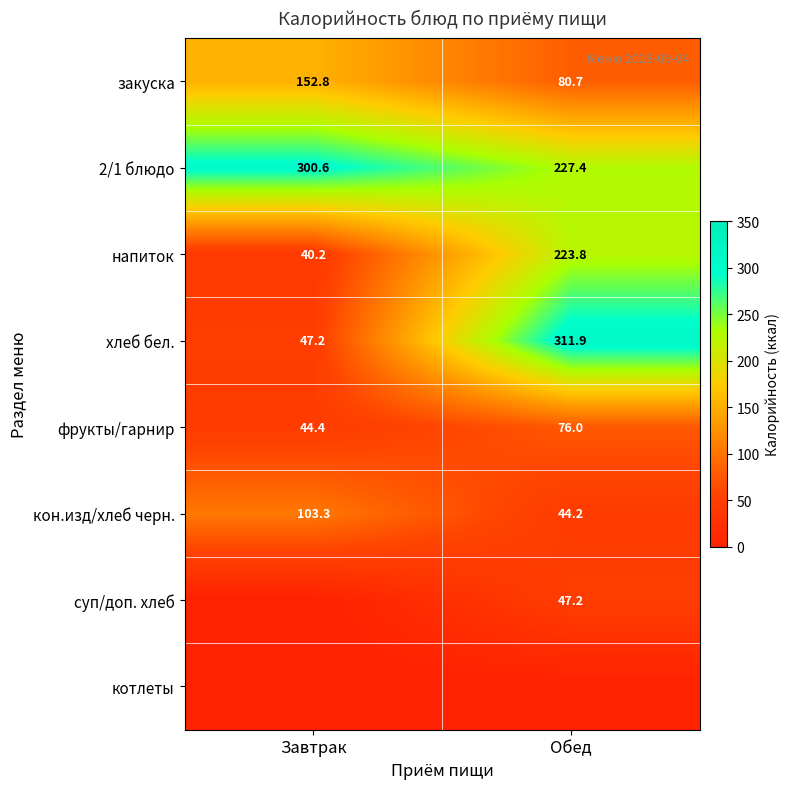

What is the approximate value of фрукты/гарнир at Обед?

76.0